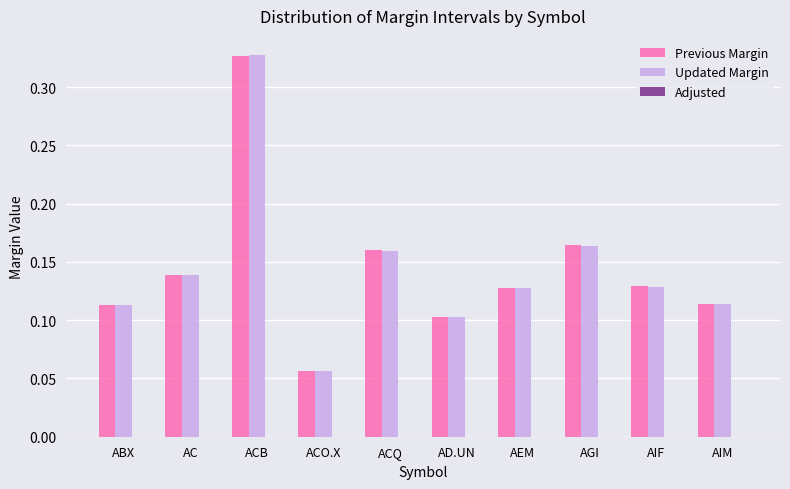

At how many categories does at least one series exceed 0?

10